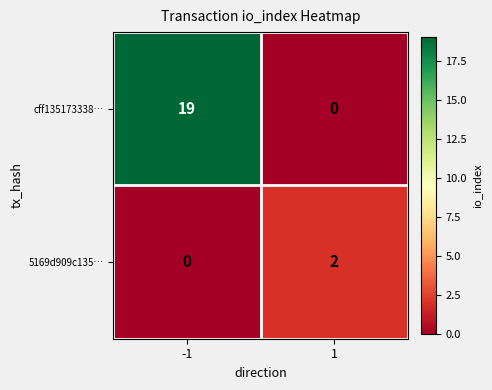

What is the sum of the cff135173338… values at 1 and -1?

19